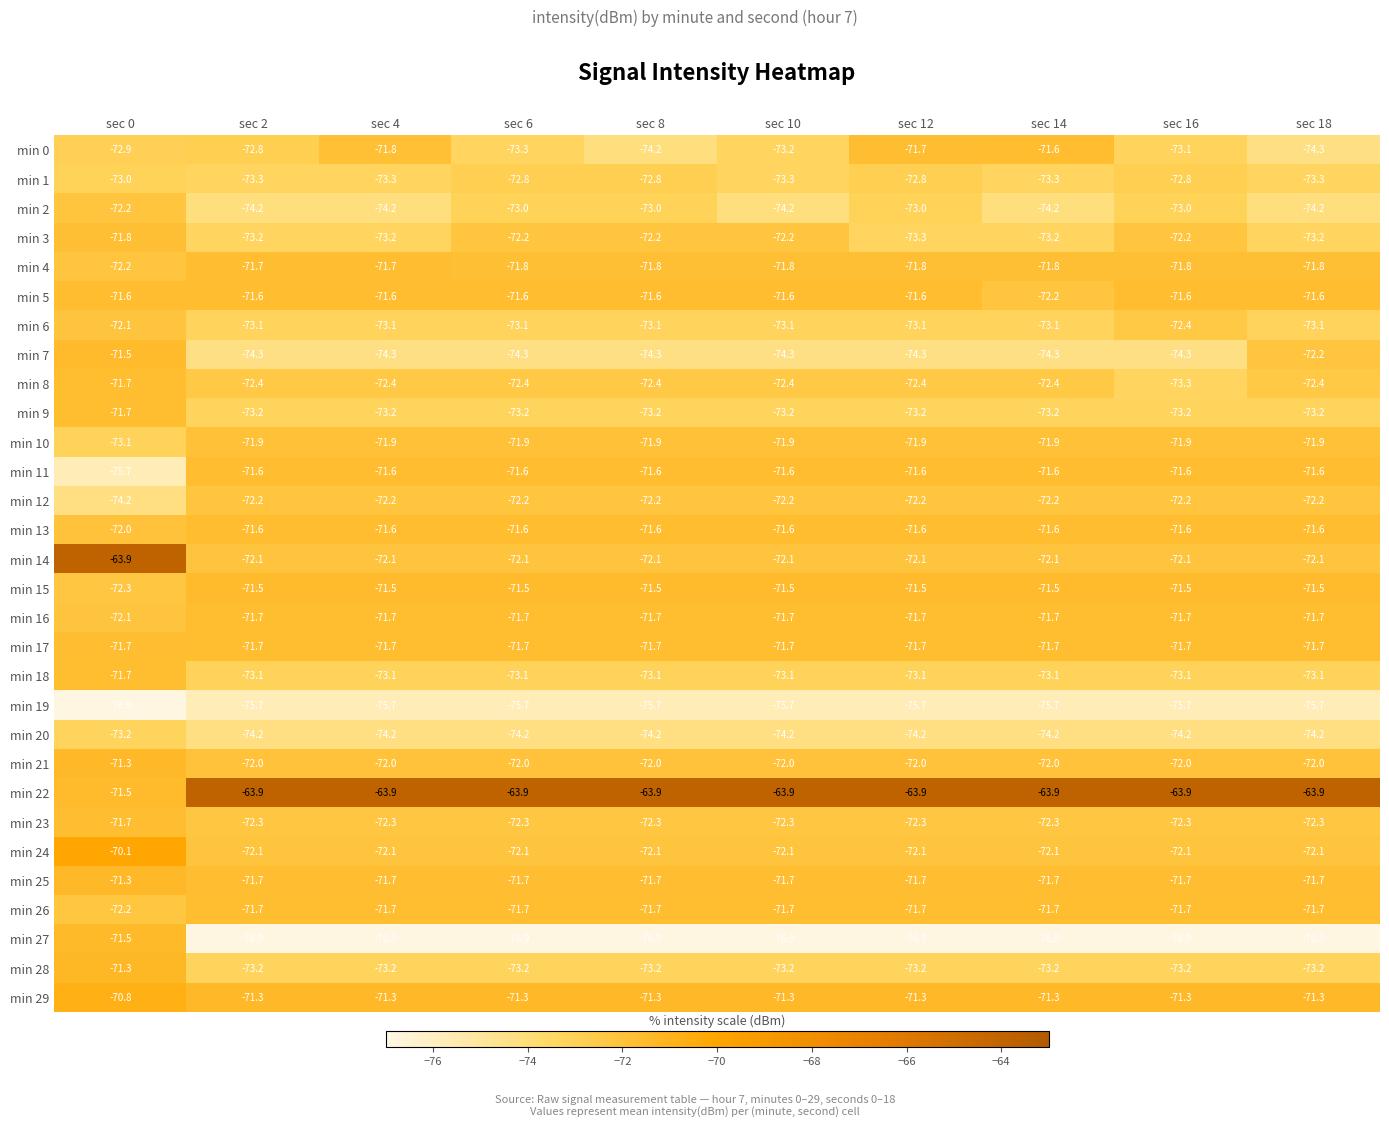

Which series has the largest total across all categories?

min 22